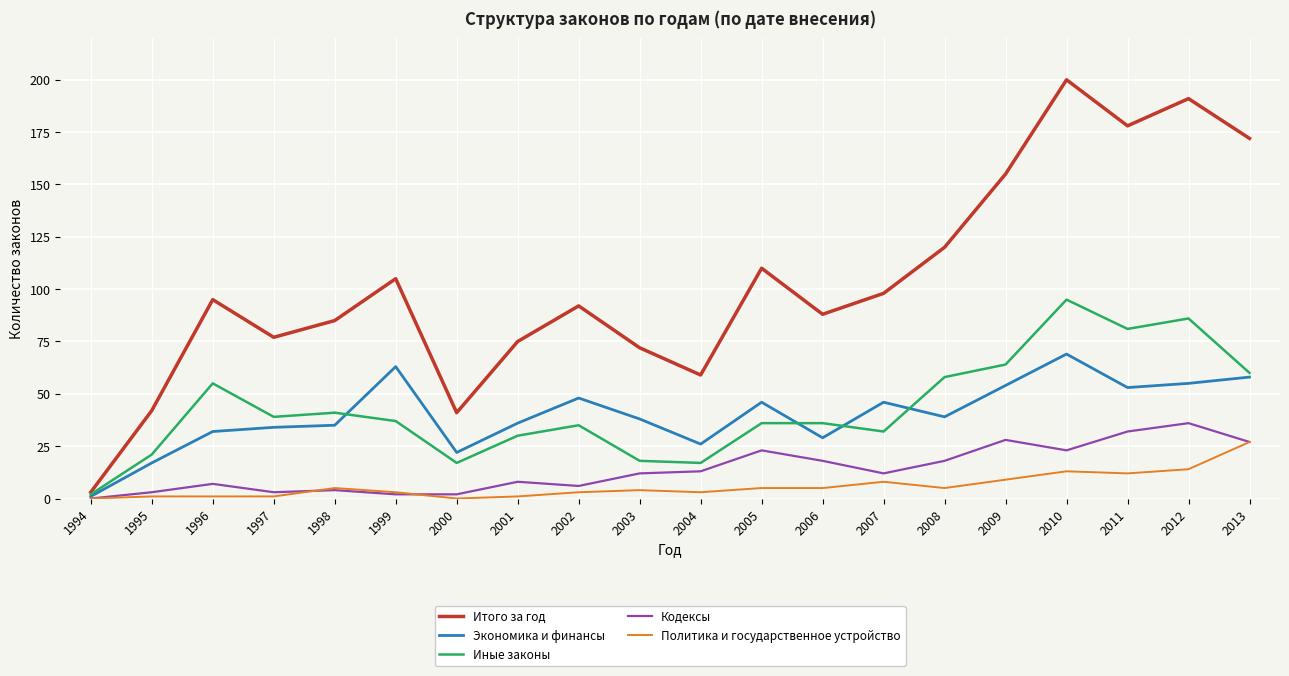

True or false: Иные законы and Кодексы intersect in this chart.

False